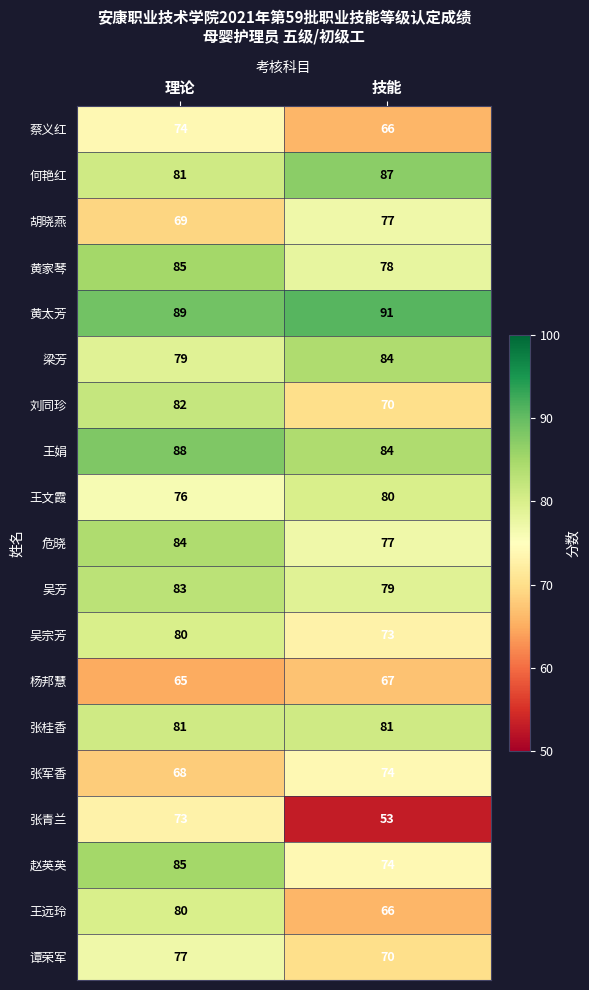

At how many categories does at least one series exceed 53?

2